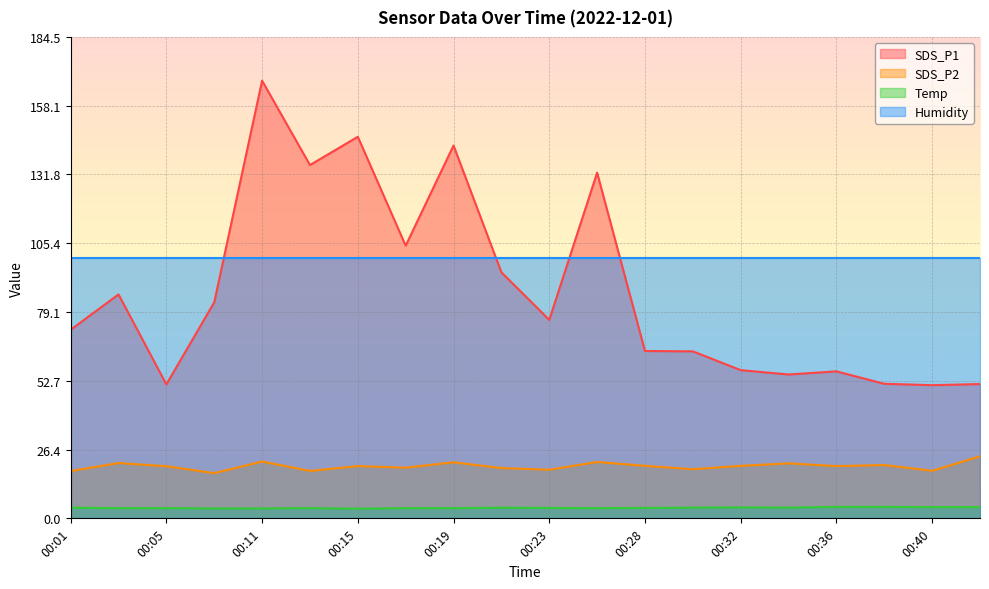

What is the minimum value shown in the chart?

3.7